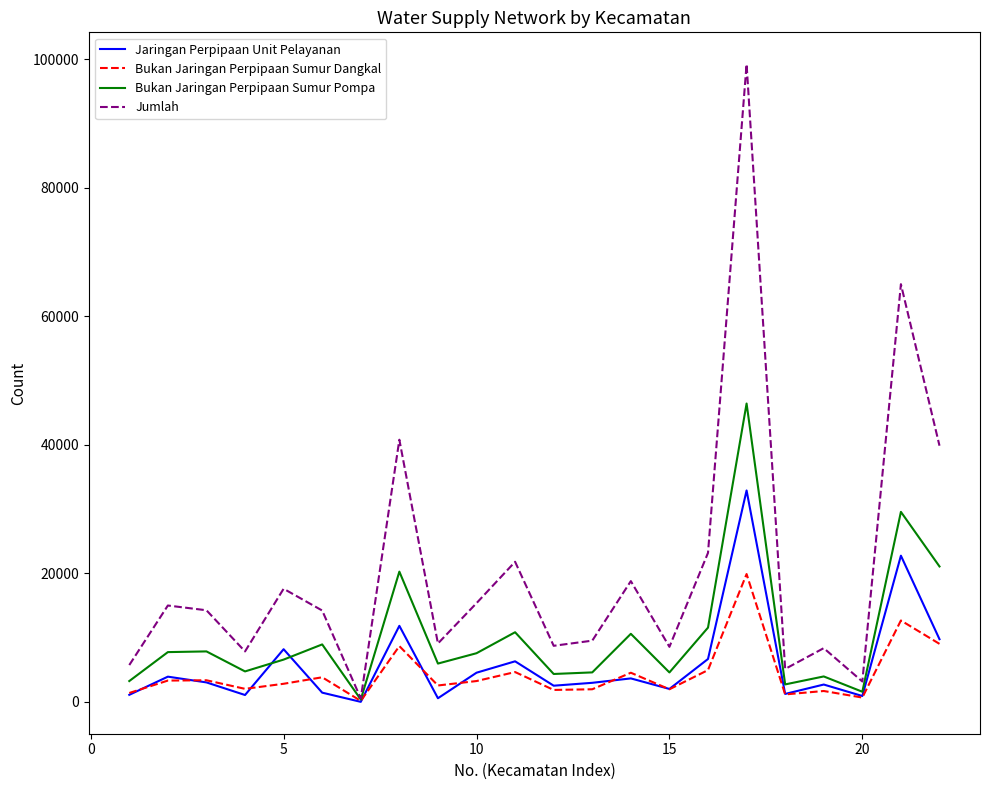

Which series has the widest spread of values?

Jumlah